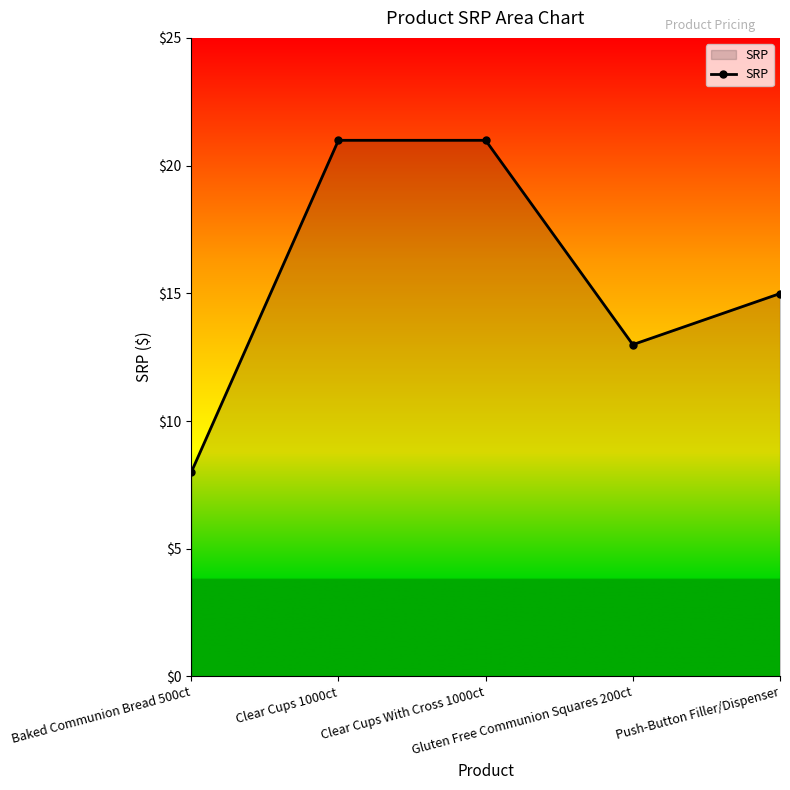

What is the sum of all values?

78.0